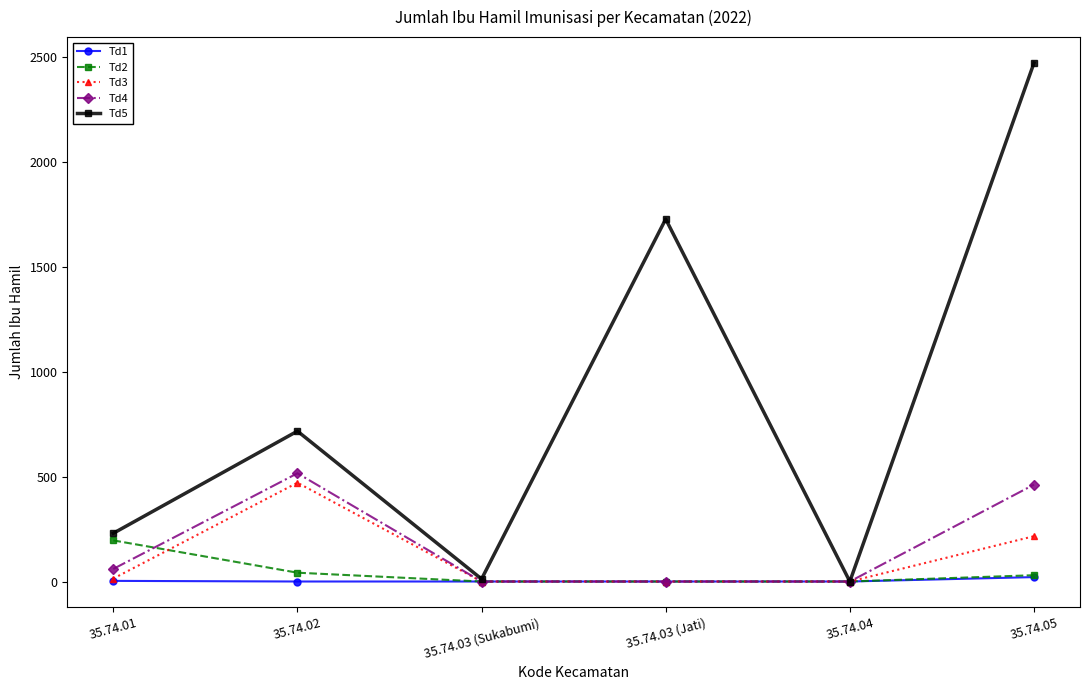

True or false: Td2 has a value of 136 at 35.74.03 (Sukabumi).

False